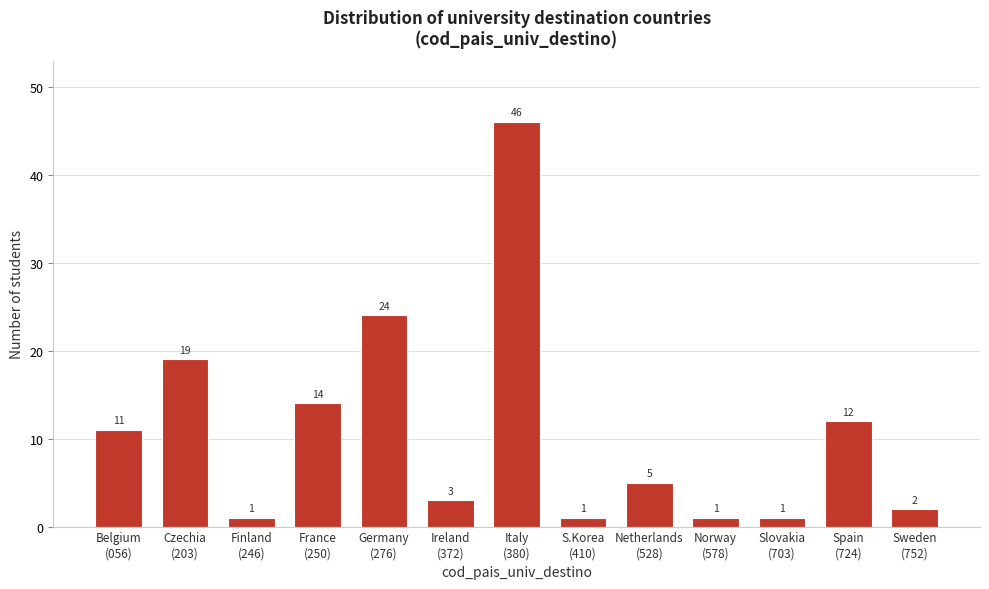

Reading right to left, extract all data points from this chart.

2	12	1	1	5	1	46	3	24	14	1	19	11